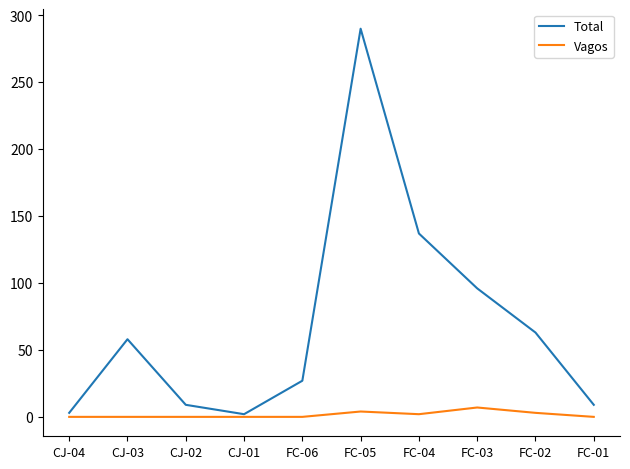

Between CJ-01 and FC-02, which series saw the biggest shift?

Total